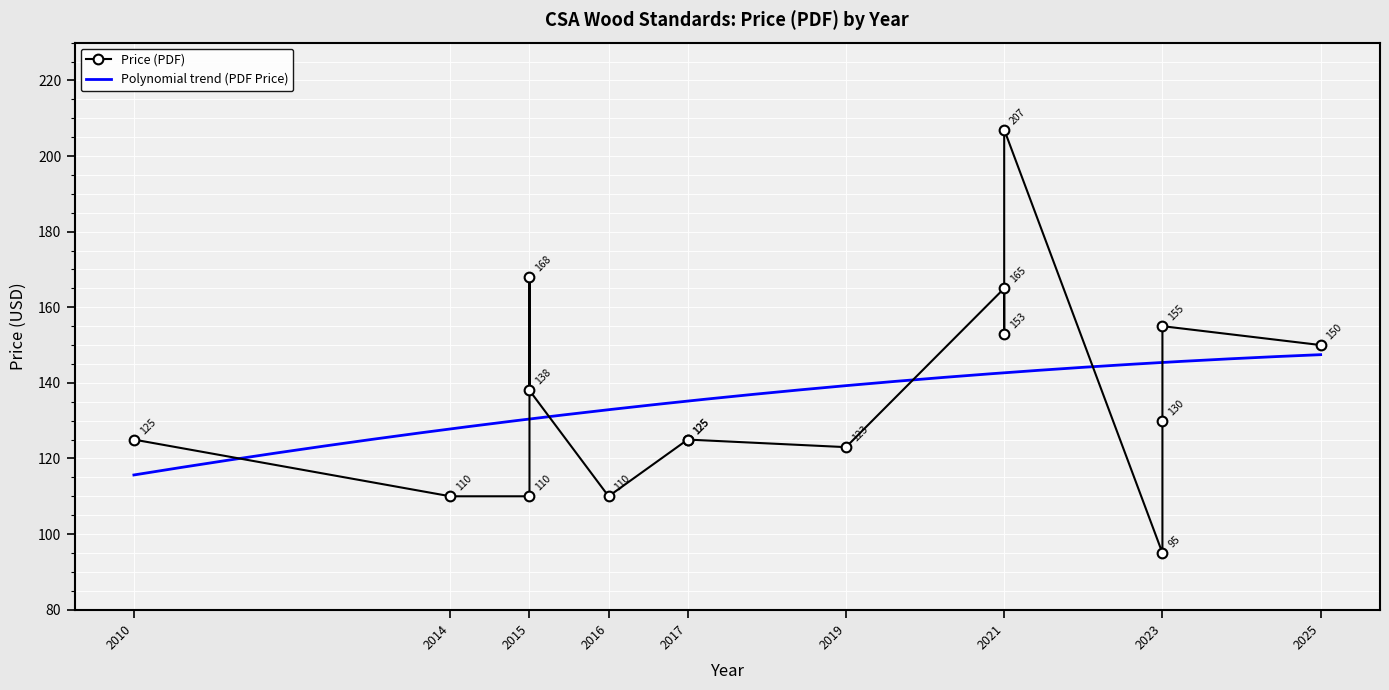

How many categories are shown in the chart?

16